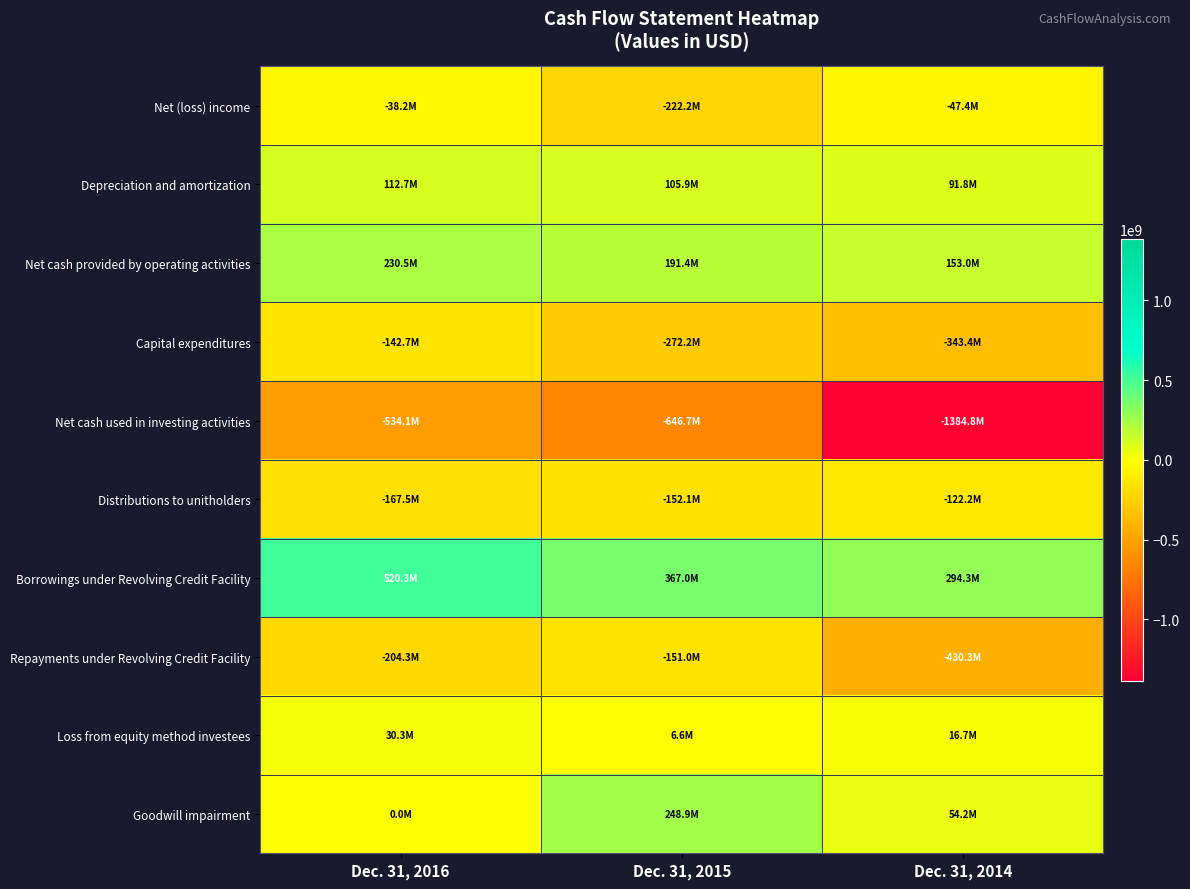

What is the spread (max minus min) of values at Dec. 31, 2014?

1679098000